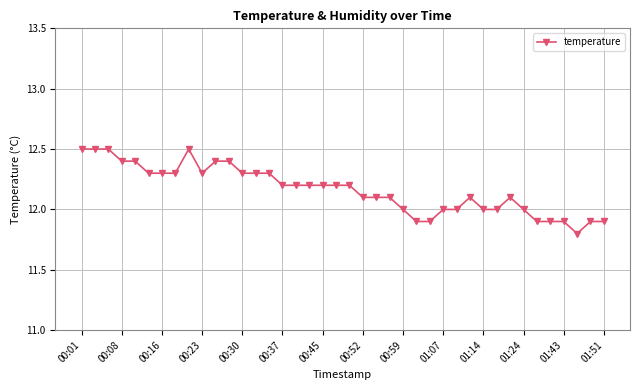

What is the value of the 33rd point from the left?

12.1